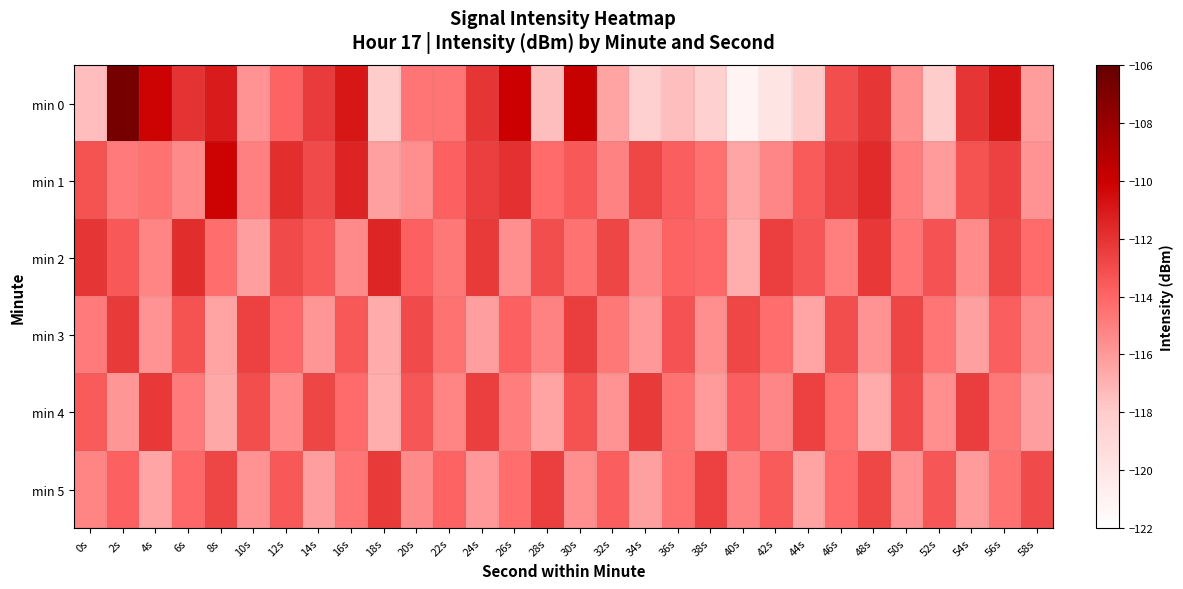

Reading left to right, what are all the values shown in this chart?

min 0: 0s=-117.4	2s=-106.6	4s=-110.2	6s=-112.0	8s=-111.1	10s=-115.8	12s=-113.9	14s=-112.3	16s=-110.9	18s=-118.0	20s=-114.6	22s=-114.6	24s=-112.1	26s=-110.0	28s=-117.5	30s=-109.9	32s=-116.4	34s=-118.3	36s=-117.5	38s=-118.4	40s=-121.1	42s=-119.9	44s=-118.0	46s=-113.1	48s=-112.1	50s=-115.6	52s=-118.0	54s=-112.1	56s=-110.9	58s=-116.1
min 1: 0s=-113.2	2s=-114.8	4s=-114.5	6s=-115.4	8s=-110.1	10s=-115.1	12s=-111.8	14s=-112.9	16s=-111.4	18s=-116.3	20s=-115.6	22s=-113.8	24s=-112.4	26s=-111.9	28s=-114.2	30s=-113.5	32s=-115.1	34s=-112.8	36s=-113.7	38s=-114.4	40s=-116.5	42s=-115.3	44s=-113.6	46s=-112.5	48s=-111.7	50s=-114.9	52s=-116.1	54s=-113.2	56s=-112.6	58s=-115.8
min 2: 0s=-112.1	2s=-113.5	4s=-115.2	6s=-111.8	8s=-114.3	10s=-116.2	12s=-112.9	14s=-113.6	16s=-115.4	18s=-111.5	20s=-113.8	22s=-114.7	24s=-112.3	26s=-115.6	28s=-113.1	30s=-114.5	32s=-112.7	34s=-115.3	36s=-113.9	38s=-114.1	40s=-116.8	42s=-112.5	44s=-113.4	46s=-115.0	48s=-112.2	50s=-114.6	52s=-113.3	54s=-115.5	56s=-112.8	58s=-114.2
min 3: 0s=-114.8	2s=-112.3	4s=-115.7	6s=-113.2	8s=-116.4	10s=-112.6	12s=-114.1	14s=-115.9	16s=-113.5	18s=-116.7	20s=-112.9	22s=-114.5	24s=-116.2	26s=-113.8	28s=-115.1	30s=-112.4	32s=-114.7	34s=-116.0	36s=-113.3	38s=-115.6	40s=-112.8	42s=-114.3	44s=-116.5	46s=-113.1	48s=-115.8	50s=-112.7	52s=-114.6	54s=-116.3	56s=-113.7	58s=-115.4
min 4: 0s=-113.6	2s=-115.9	4s=-112.2	6s=-114.8	8s=-116.6	10s=-113.1	12s=-115.5	14s=-112.7	16s=-114.2	18s=-116.8	20s=-113.4	22s=-115.2	24s=-112.5	26s=-114.9	28s=-116.4	30s=-113.2	32s=-115.7	34s=-112.3	36s=-114.5	38s=-116.1	40s=-113.7	42s=-115.3	44s=-112.6	46s=-114.4	48s=-116.7	50s=-113.0	52s=-115.6	54s=-112.4	56s=-114.7	58s=-116.2
min 5: 0s=-115.2	2s=-113.8	4s=-116.5	6s=-114.1	8s=-112.7	10s=-115.8	12s=-113.5	14s=-116.2	16s=-114.6	18s=-112.3	20s=-115.4	22s=-113.9	24s=-116.0	26s=-114.3	28s=-112.5	30s=-115.6	32s=-113.7	34s=-116.3	36s=-114.4	38s=-112.6	40s=-115.1	42s=-113.6	44s=-116.4	46s=-114.2	48s=-112.8	50s=-115.7	52s=-113.4	54s=-116.1	56s=-114.5	58s=-112.9